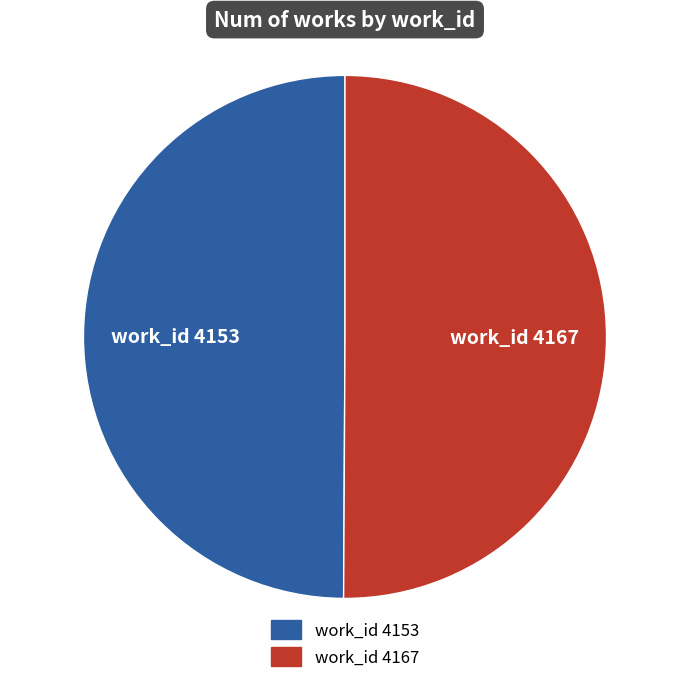

Is it true that work_id 4167 is 50% of the pie?

True